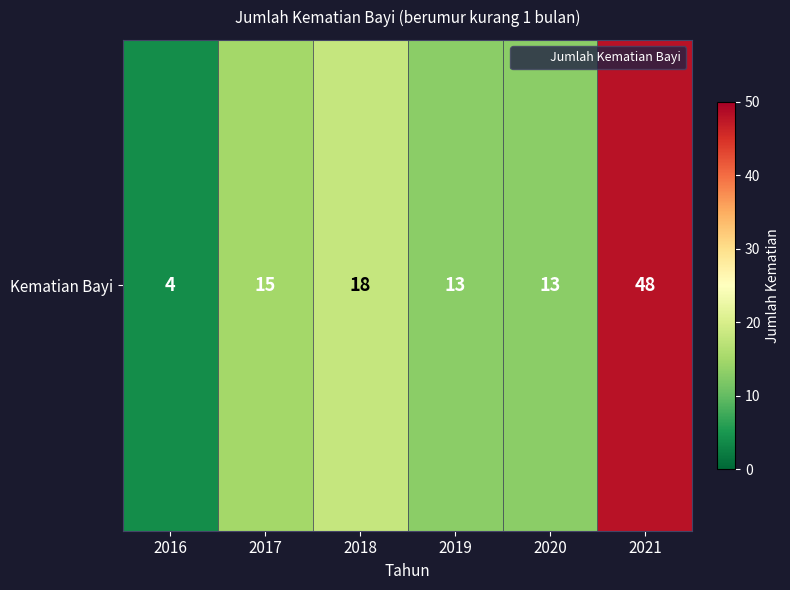

What is the smallest value displayed?

4